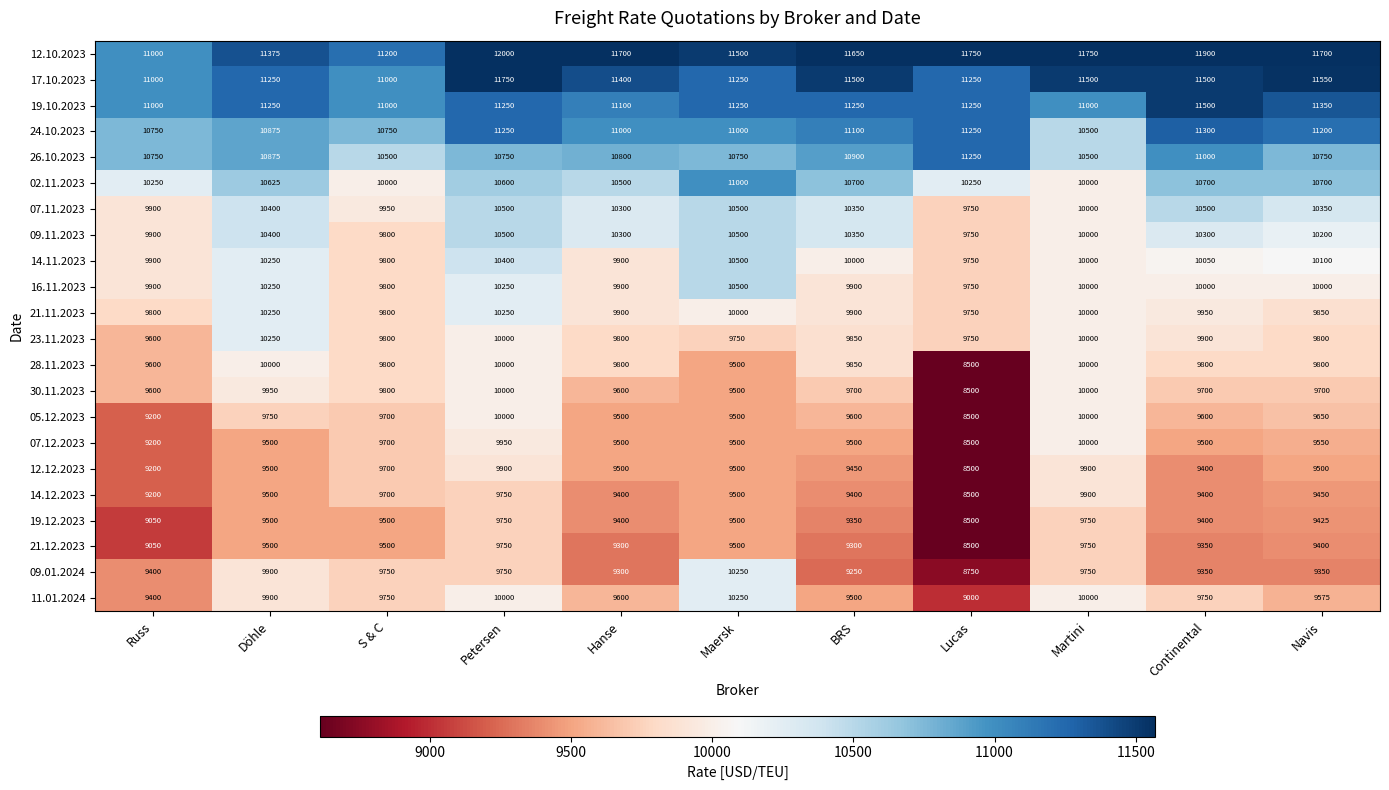

Which series changed the most between Russ and Petersen?

12.10.2023